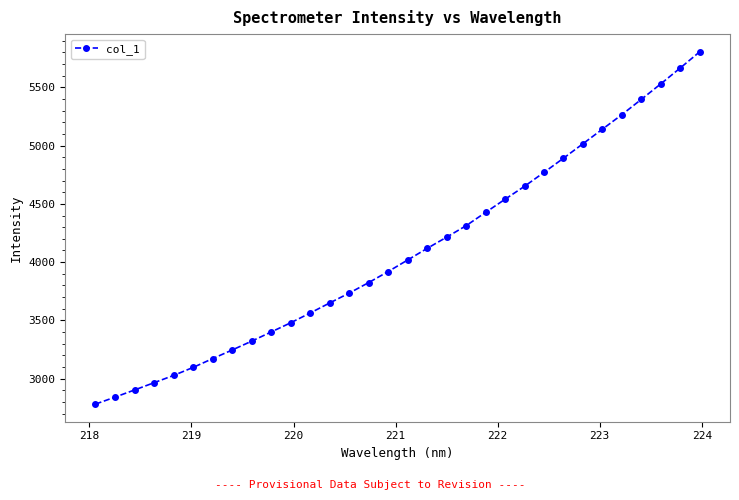

How many distinct data groups are displayed?

1